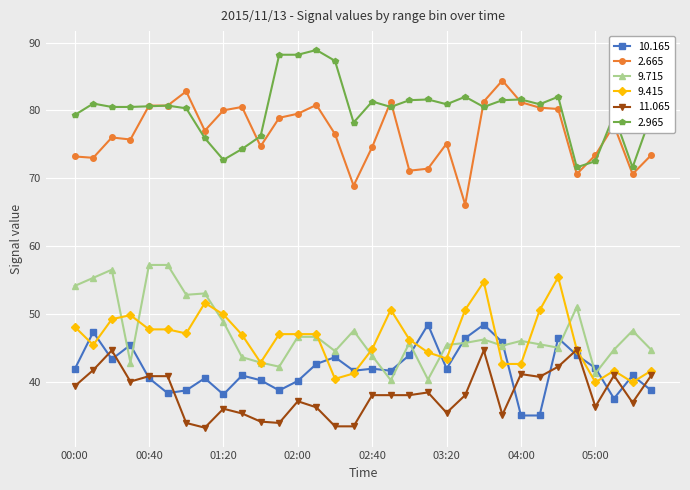

True or false: 9.415 has more than 0 interior local peaks.

True